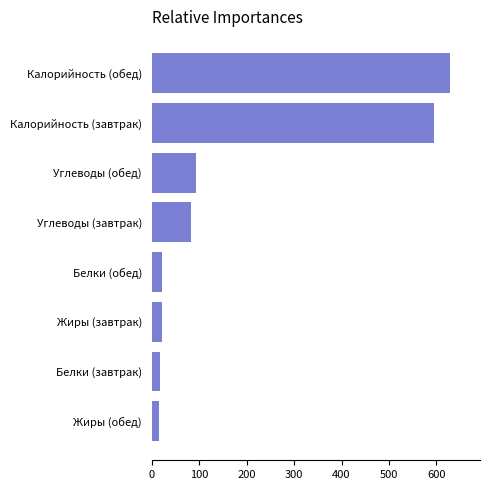

What value does the data have at Калорийность (обед)?

629.0